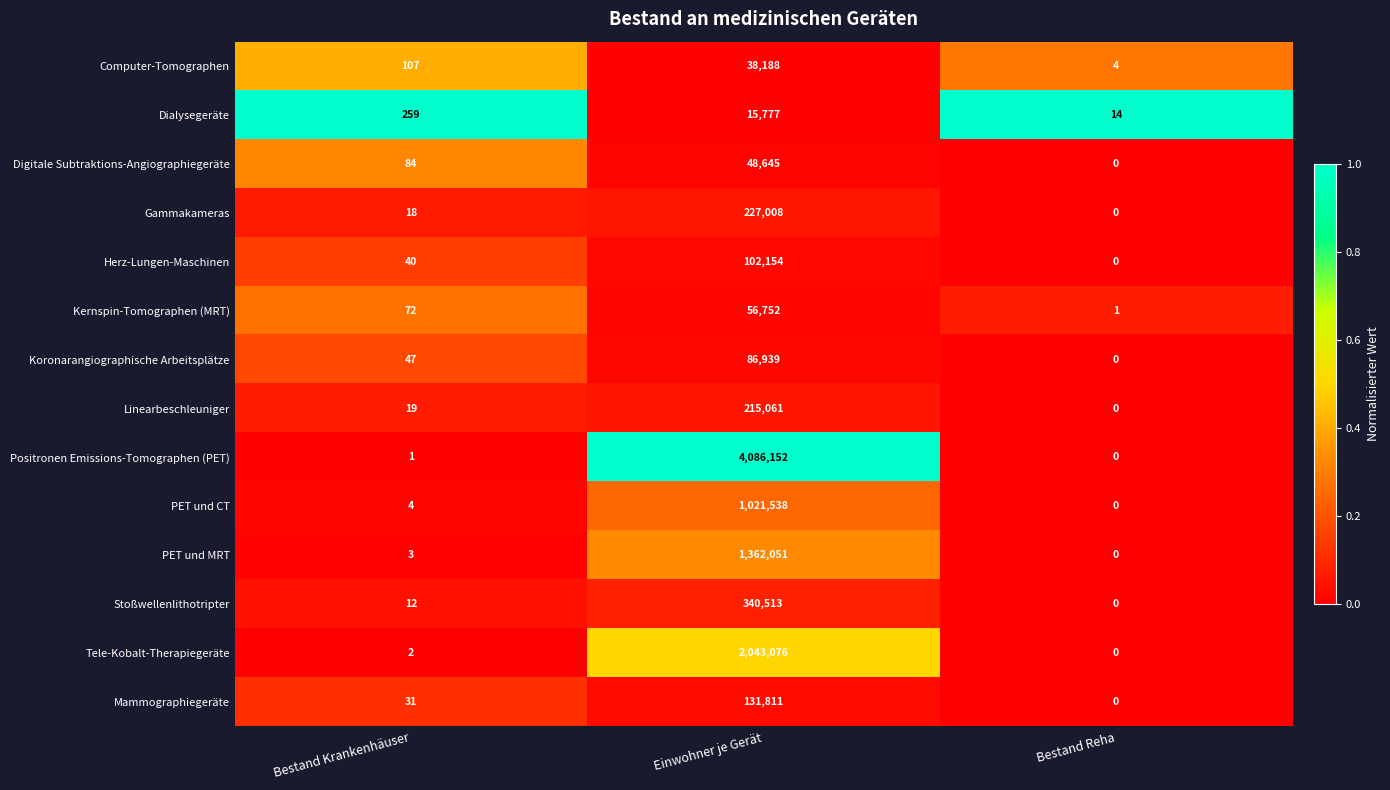

Which series has the widest spread of values?

Positronen Emissions-Tomographen (PET)